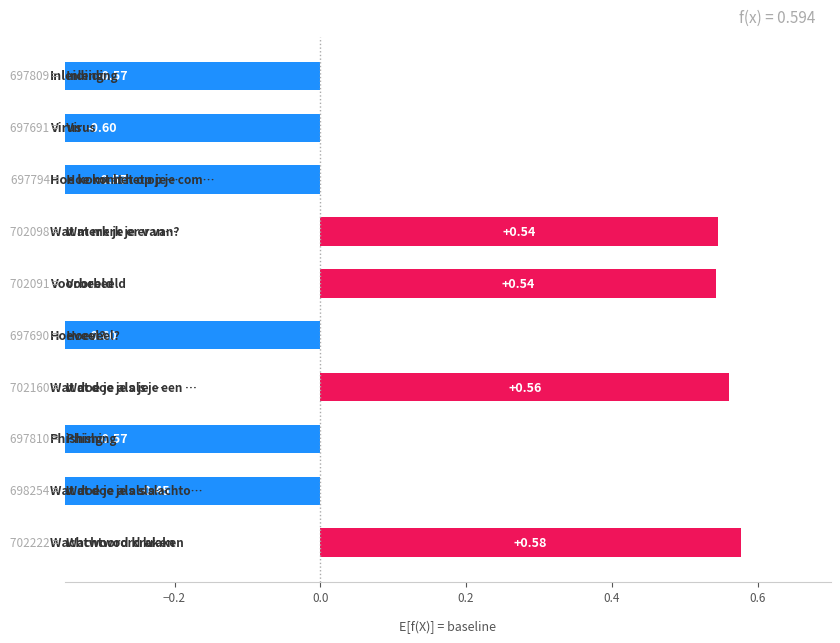

Which has a higher value, Voorbeeld or Wat merk je er van??

Wat merk je er van?